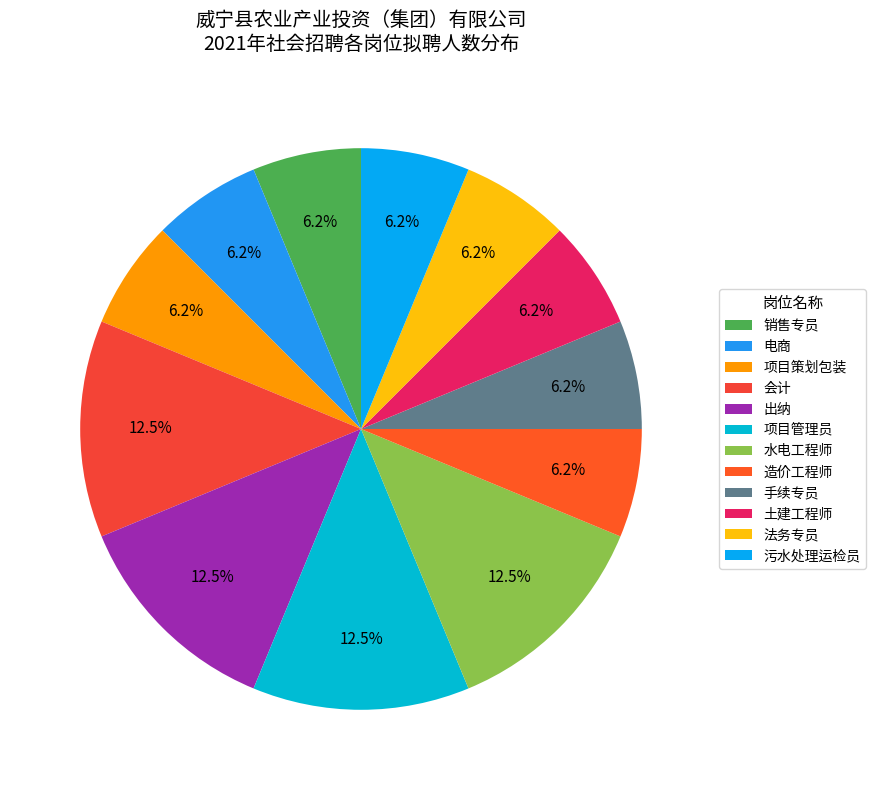

What percentage is NOT represented by 土建工程师?

93.8%